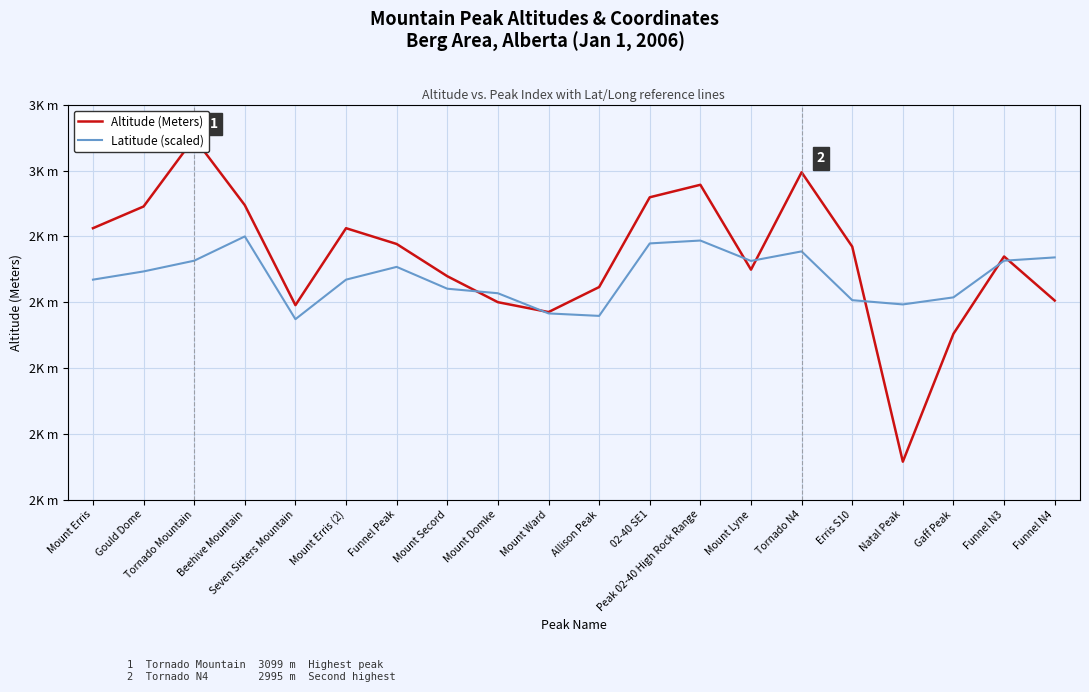

Is the value of Latitude (scaled) at Mount Erris (2) greater than the value of Altitude (Meters) at Natal Peak?

Yes